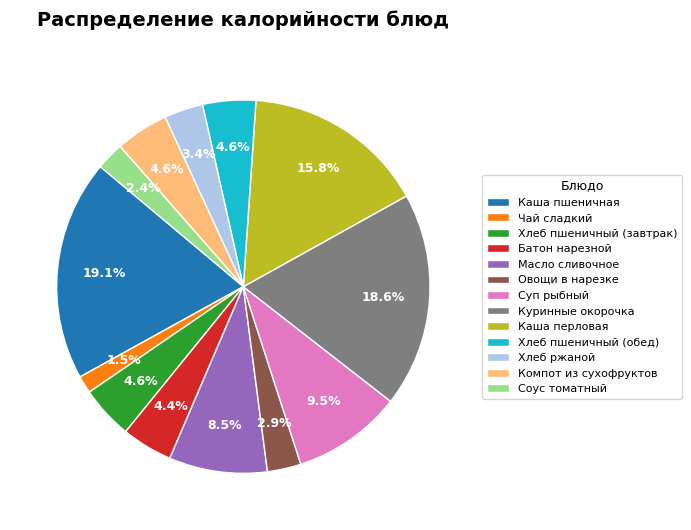

Is there a majority slice in this chart?

No